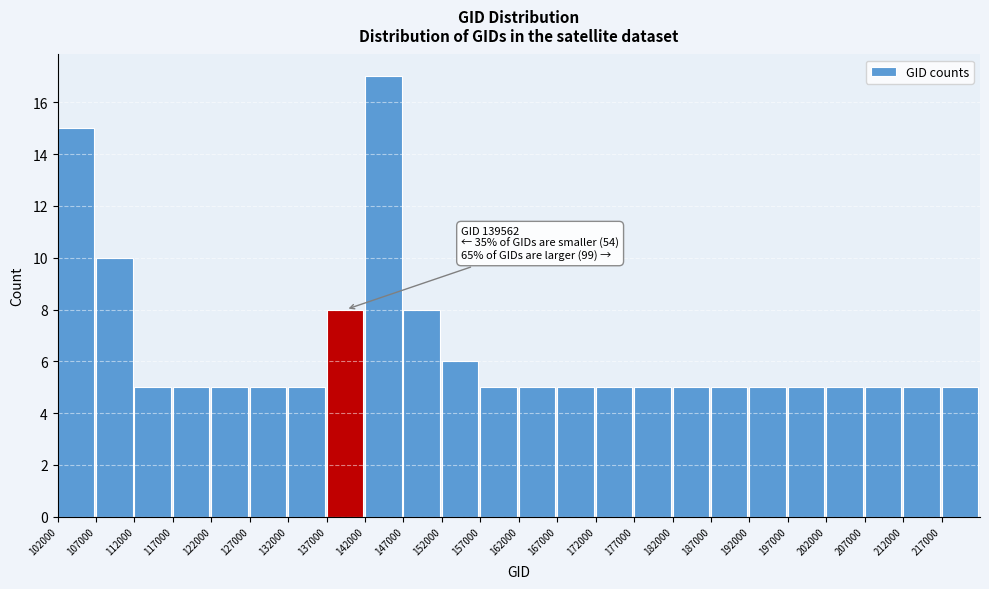

Which range on the x-axis has the tallest bar?

142000 to 147000